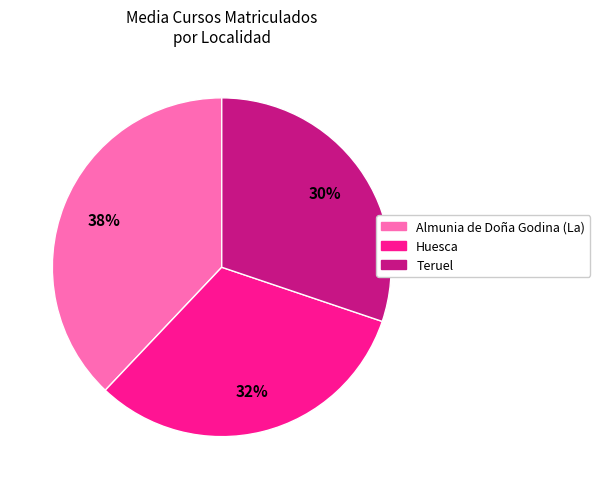

What is the smallest slice in the pie chart?

Teruel